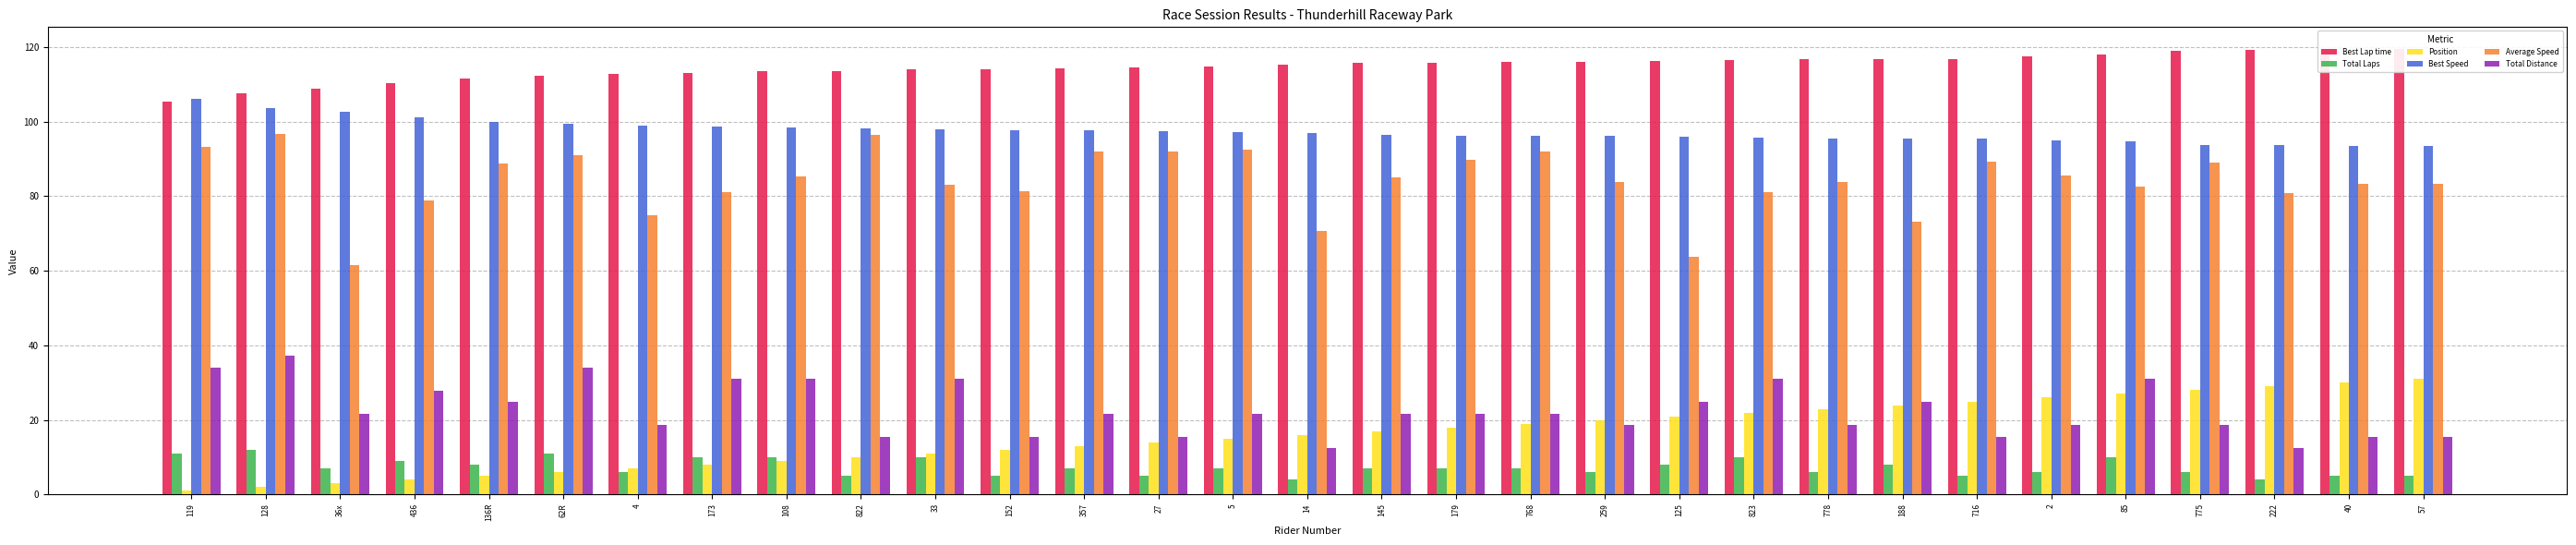

What is the sum of the Total Laps values at 357 and 188?

15.0